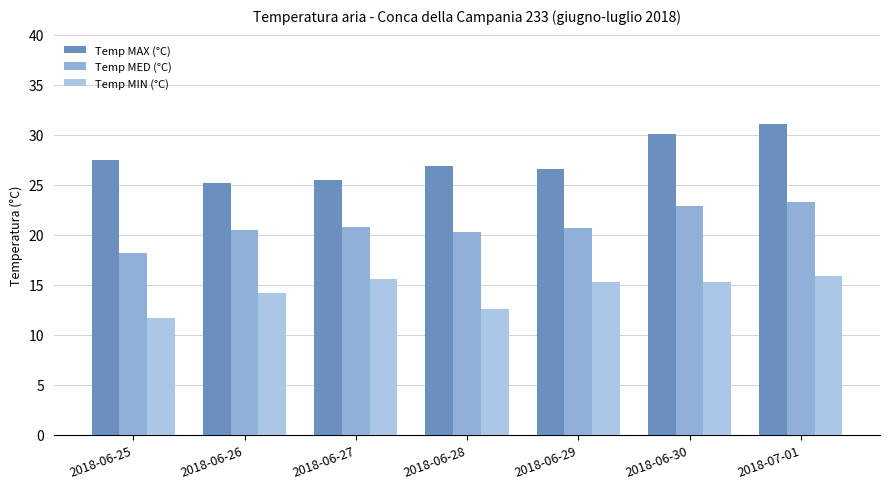

What is the value of the Temp MAX (°C) bar at the 7th from the left?

31.1